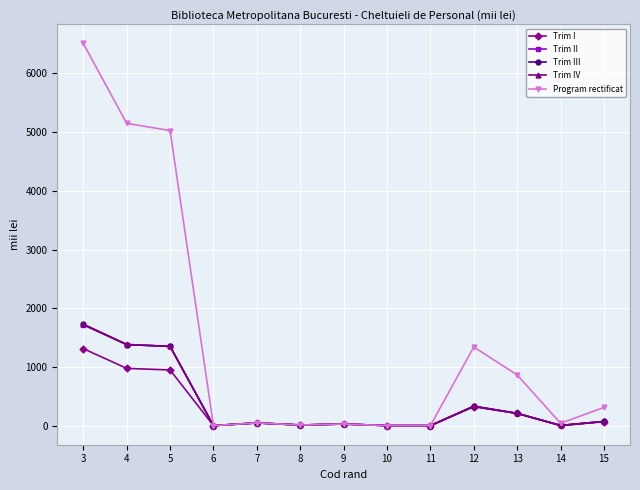

What is the value of the Trim II point at the 2nd from the left?

1386